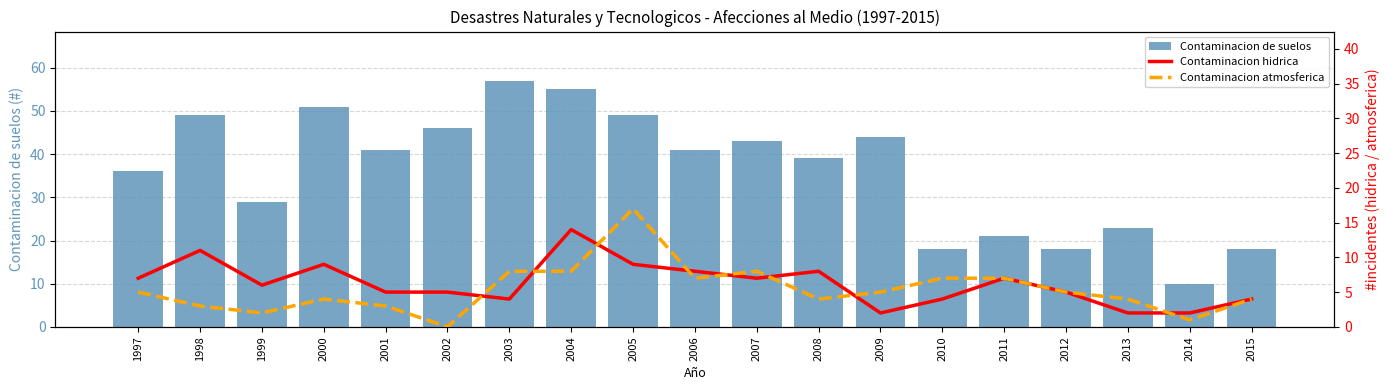

Where is Contaminacion atmosferica nearest to the value 8?

2003